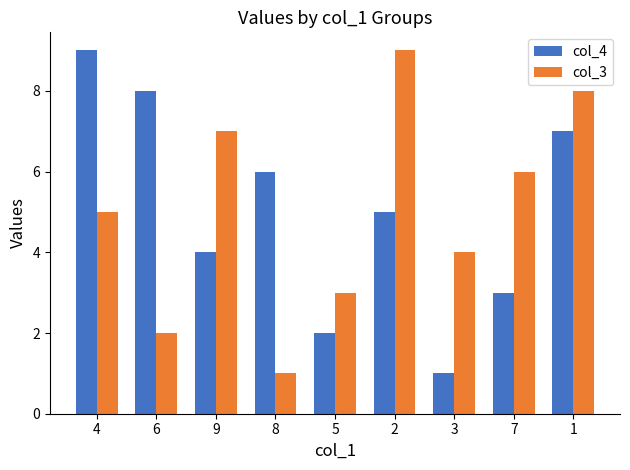

What value does the col_3 series have at 7?

6